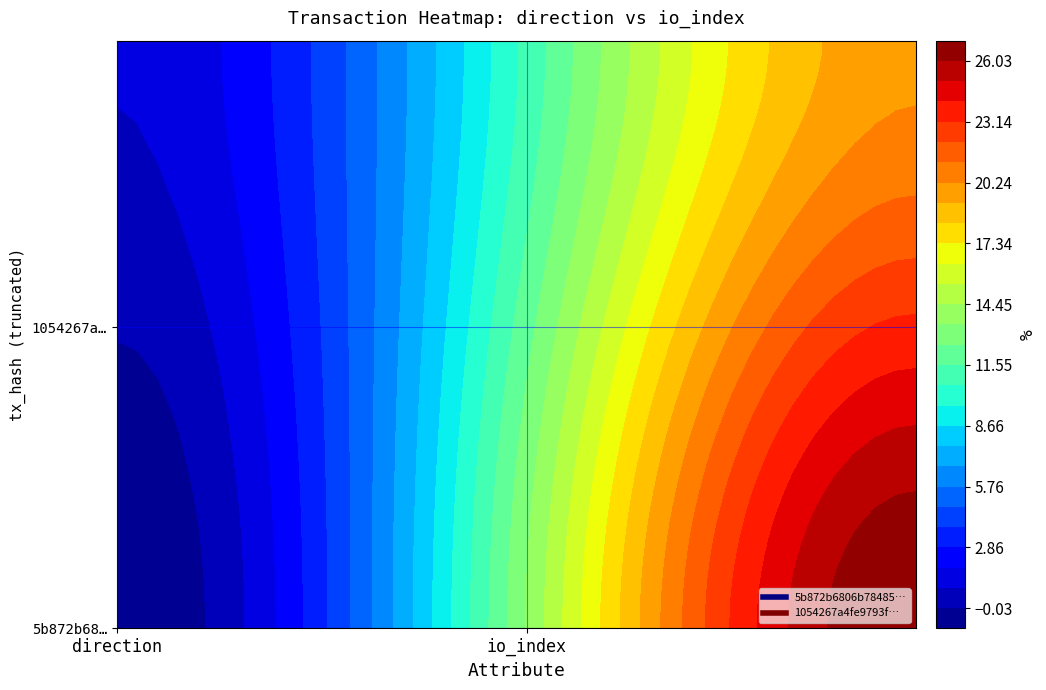

What is the difference between the maximum and minimum values in the 1054267a4fe9793f036b36b5c08aa5193ab77ab series?

19